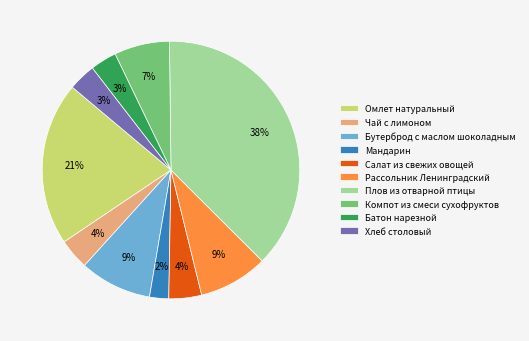

Which has a higher value, Хлеб столовый or Омлет натуральный?

Омлет натуральный